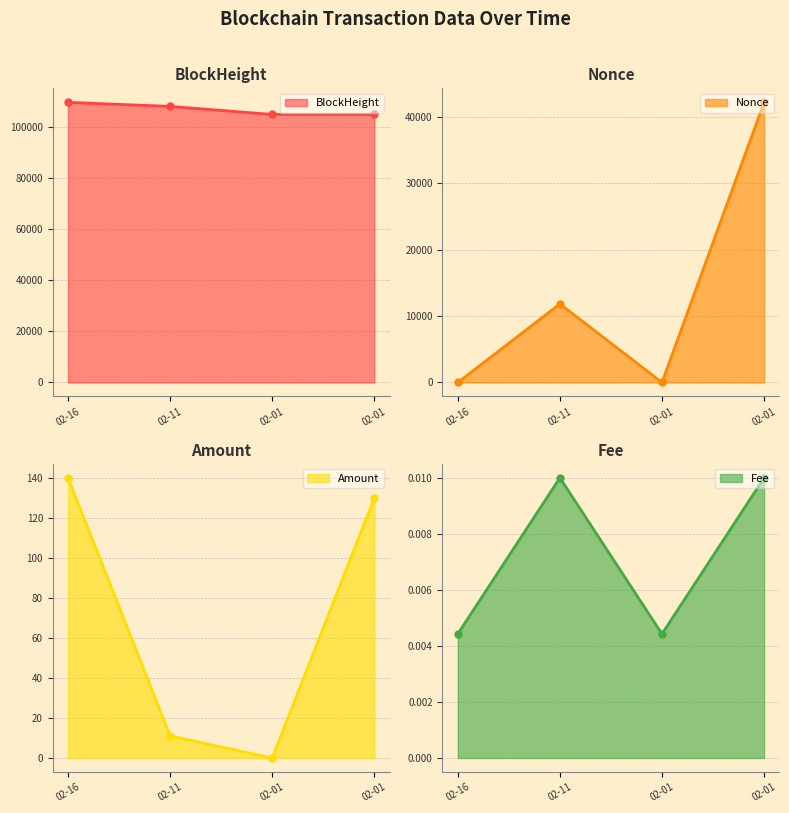

True or false: Amount has a value of 11.0 at 02-11.

True